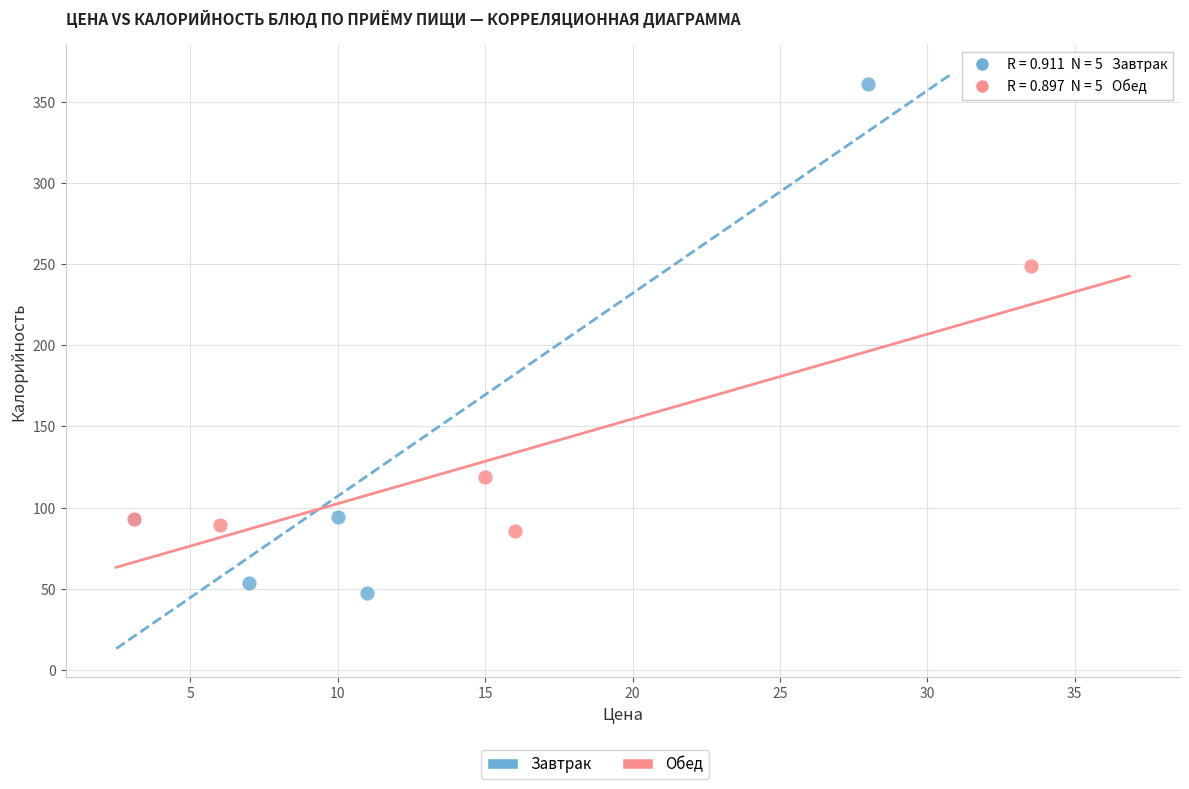

Which series contains the lowest Y value?

Завтрак